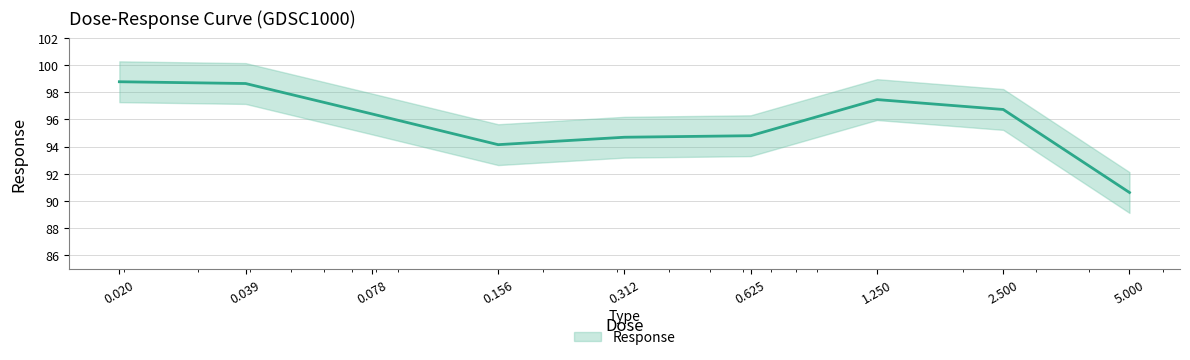

Where is the first local maximum?

1.25